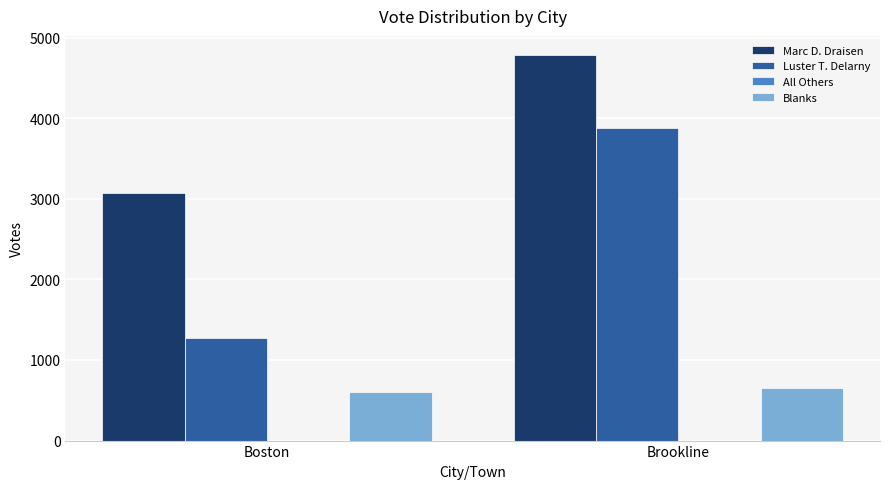

How many groups of bars are there?

2